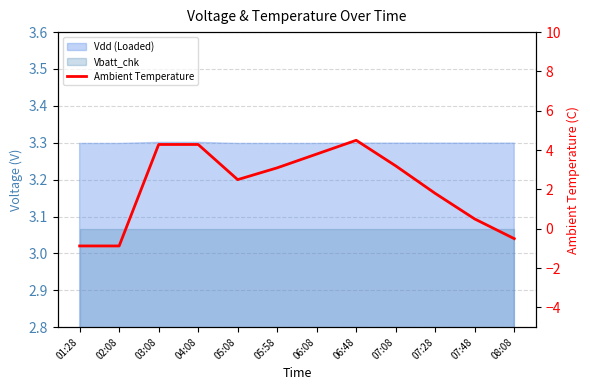

List the labels in order of value, largest first.

06:48, 03:08, 04:08, 06:08, 07:08, 05:58, 05:08, 07:28, 07:48, 08:08, 01:28, 02:08